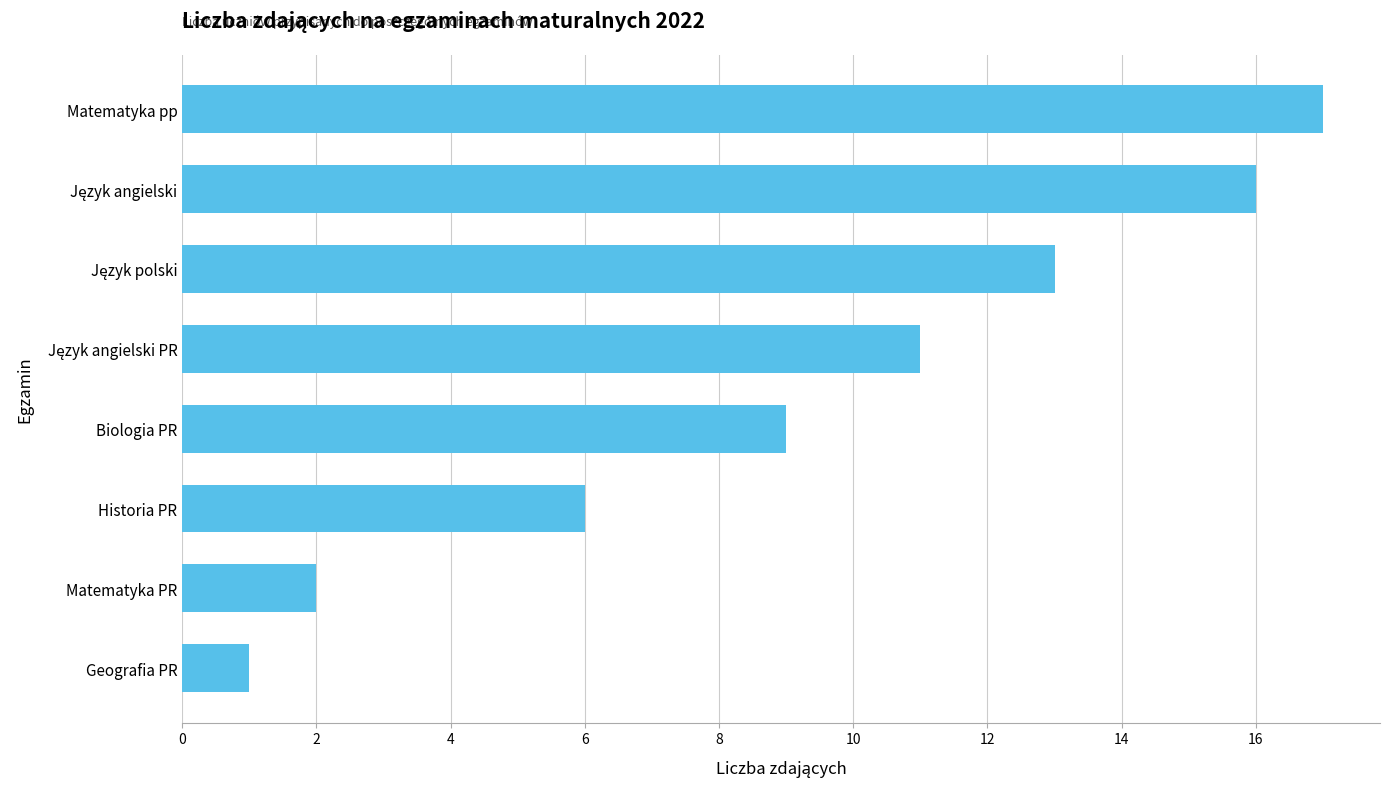

The chart shows a value of 3 at Biologia PR. True or false?

False